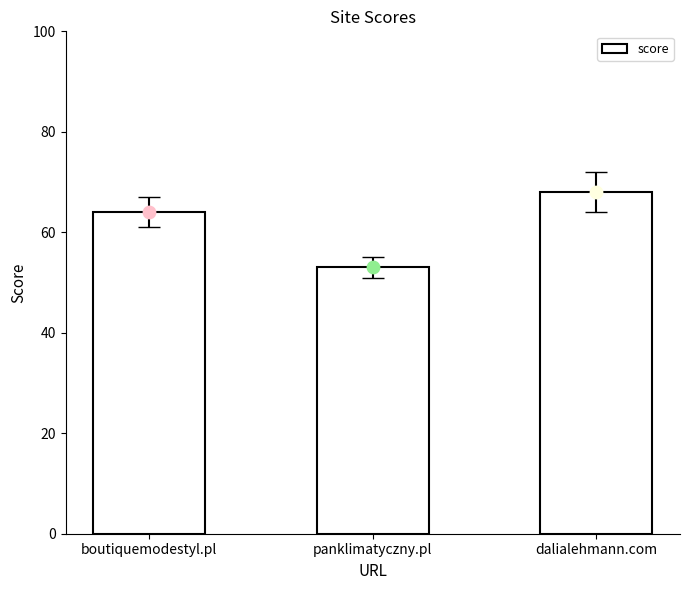

Which has a higher value, panklimatyczny.pl or dalialehmann.com?

dalialehmann.com